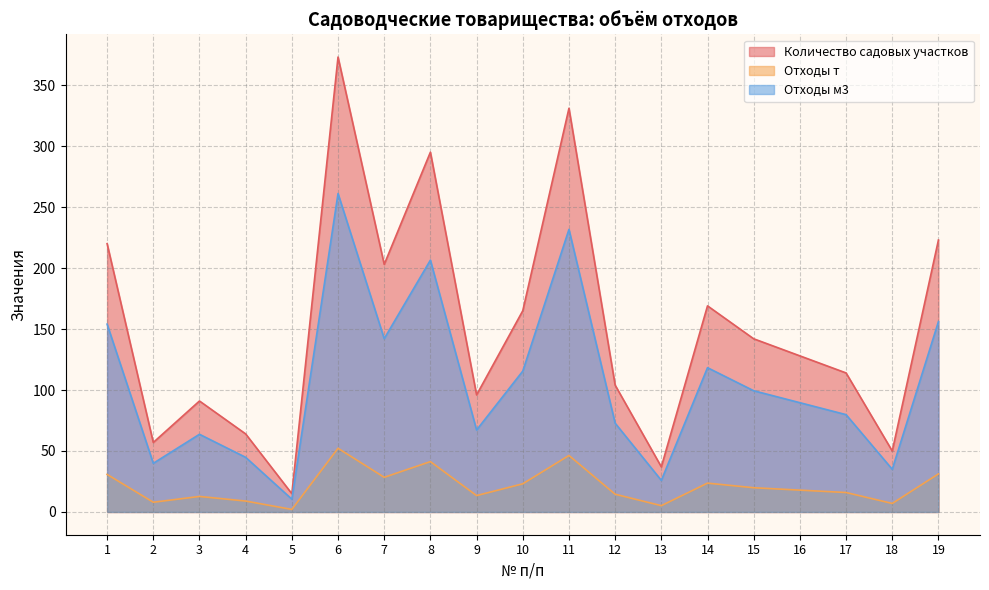

What is the sum of all Количество садовых участков values?

2877.0